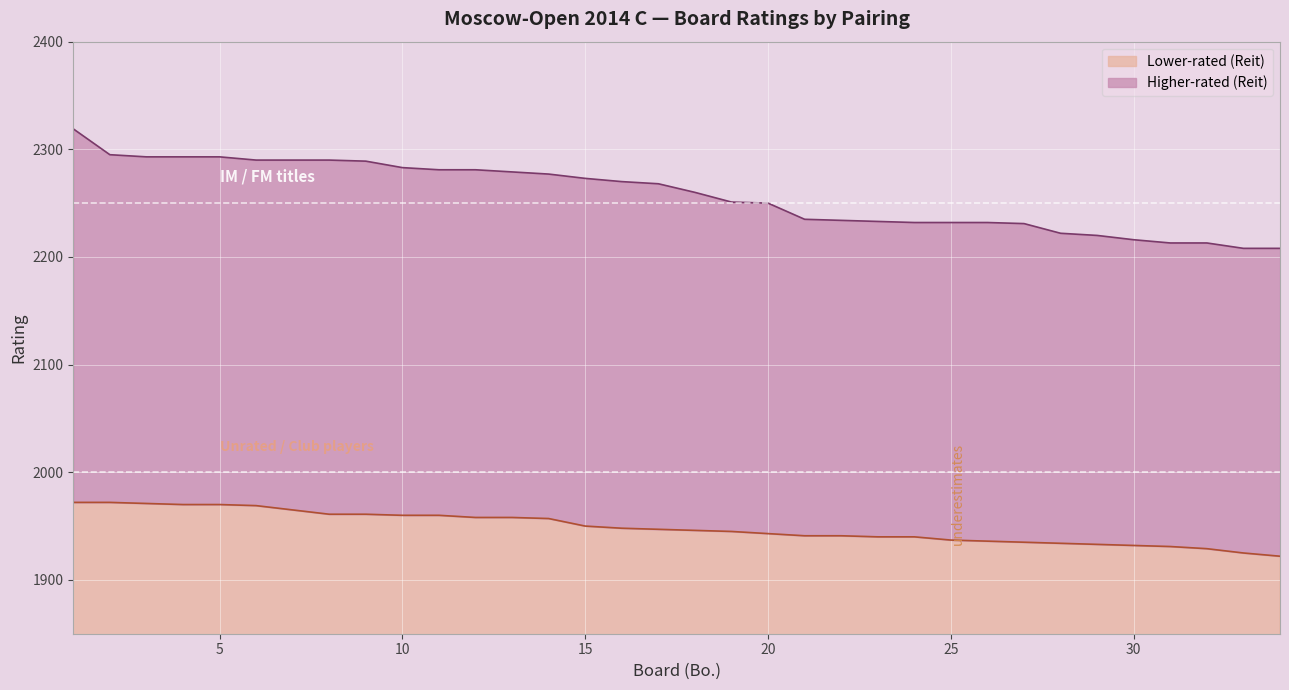

What is the total value across all series at 29?

4153